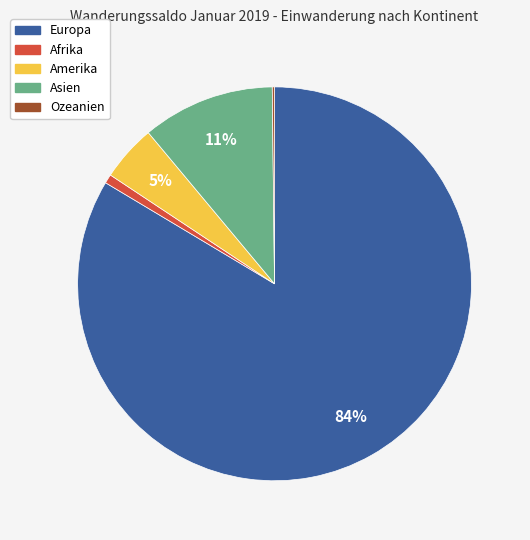

Is there a majority slice in this chart?

Yes